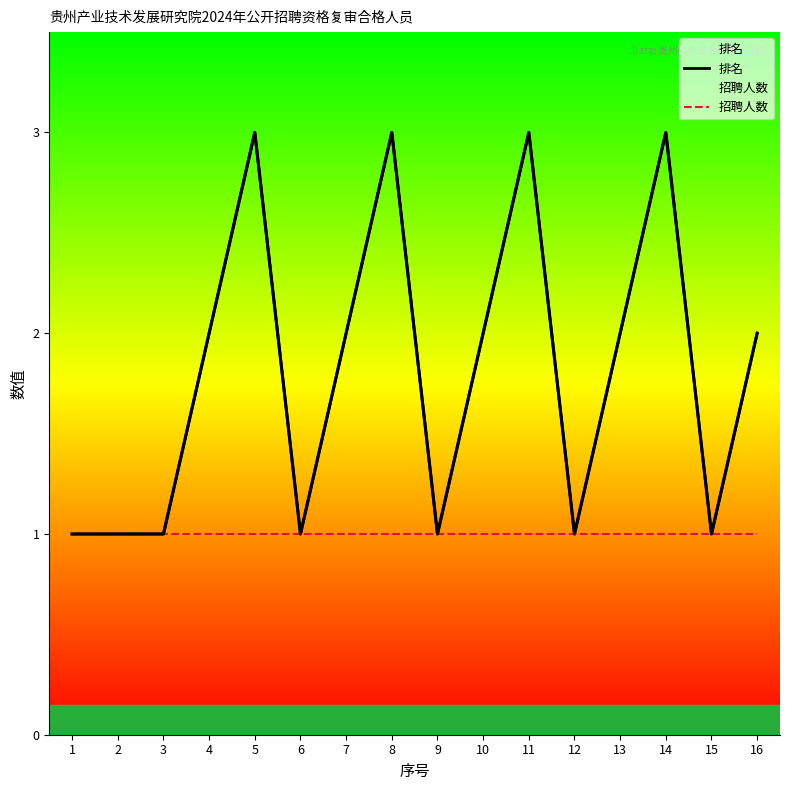

At which category does the chart reach its minimum across all series?

1